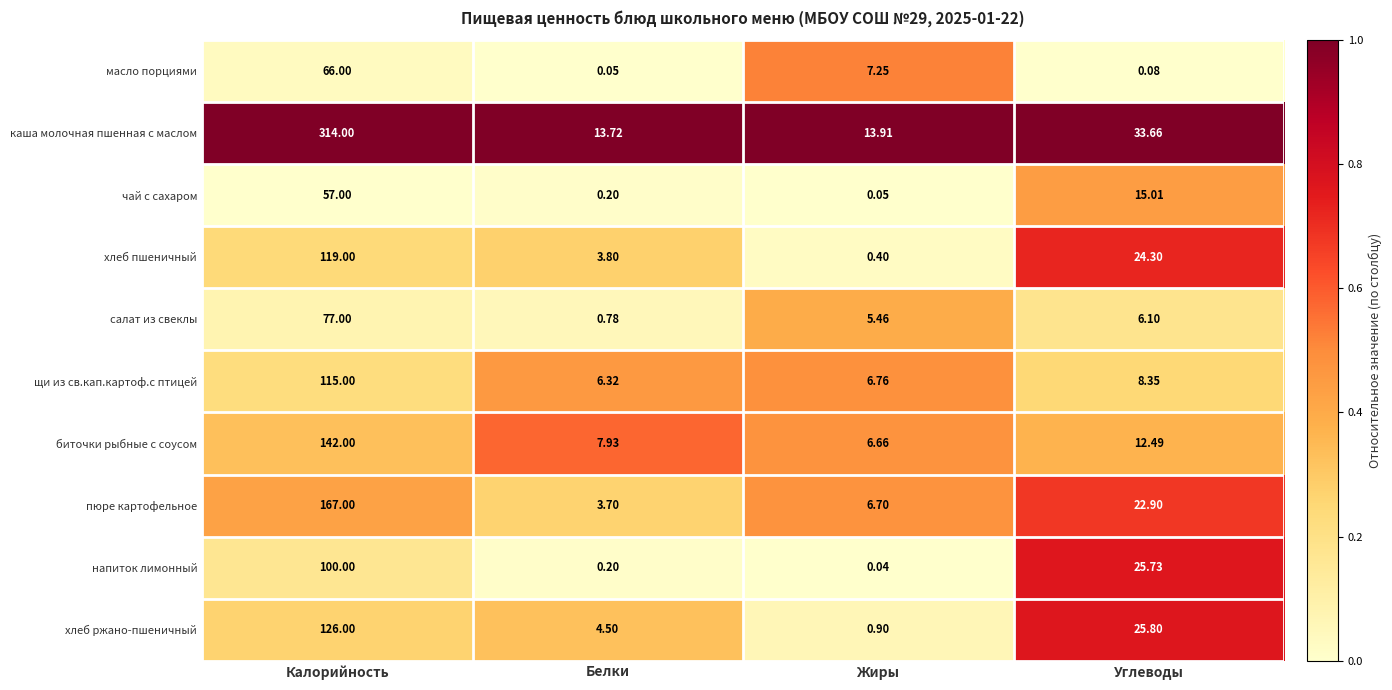

Which series has the largest range (max minus min)?

каша молочная пшенная с маслом